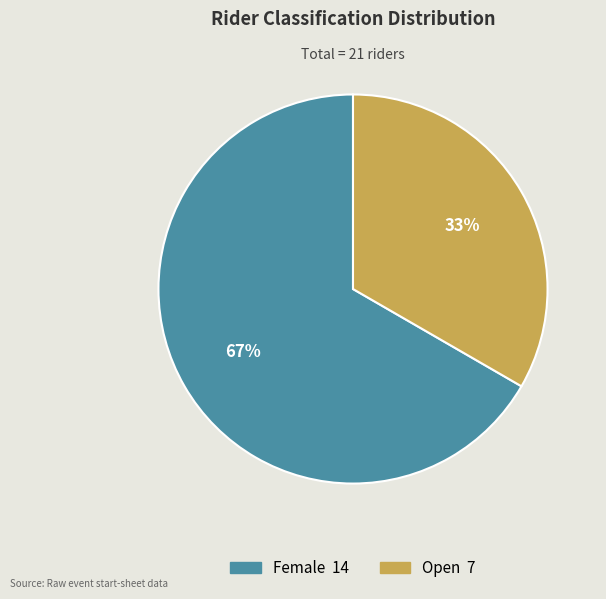

To the nearest percent, what is the average slice percentage?

50%